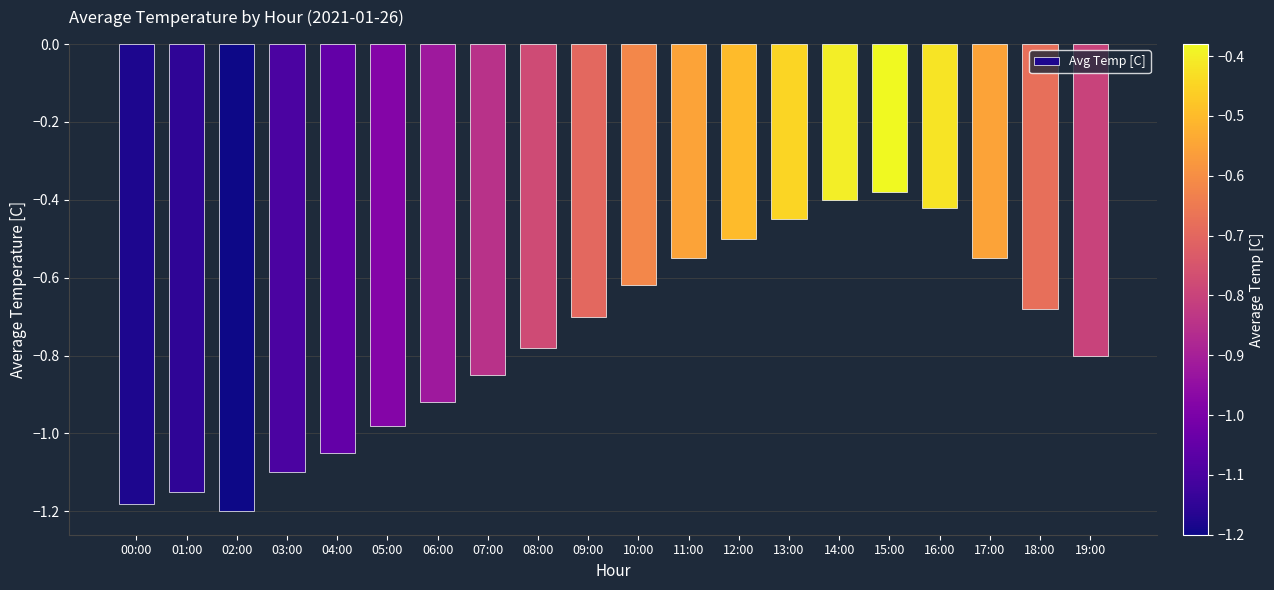

What position from the right is 10:00?

10